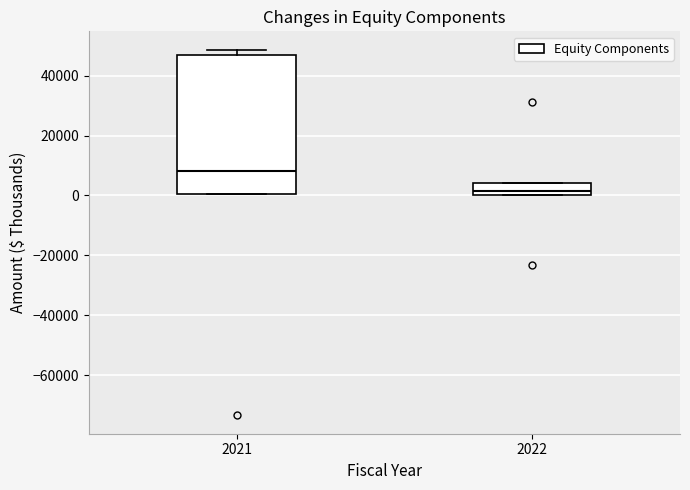

Which box has the lowest median line?

2022